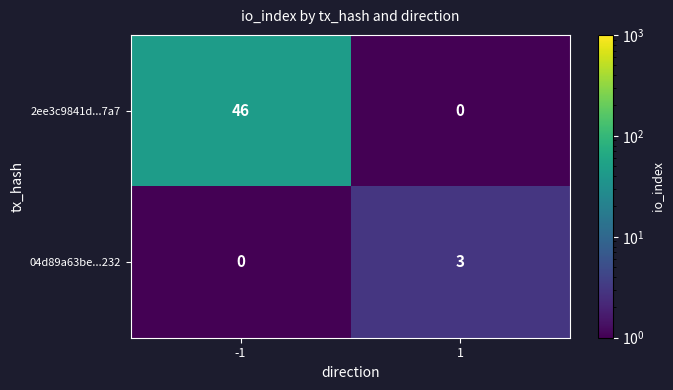

List the series in order of their peak value, lowest first.

04d89a63be...232, 2ee3c9841d...7a7